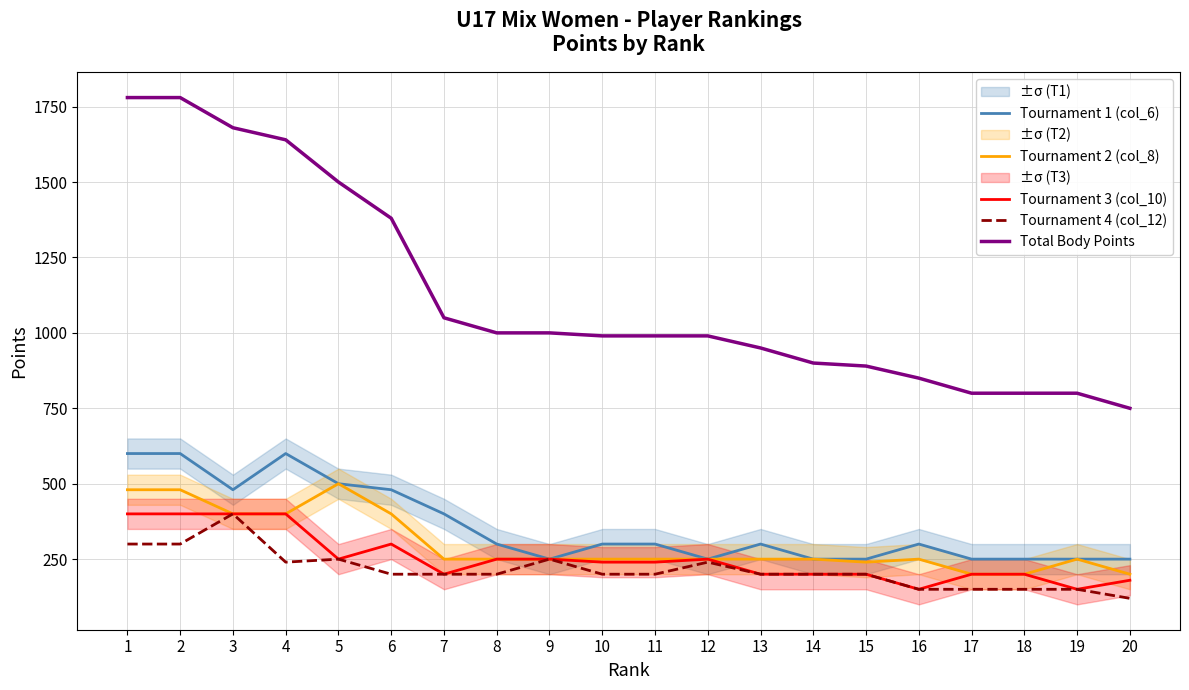

What is the value of the Total Body Points point at the 5th from the left?

1500